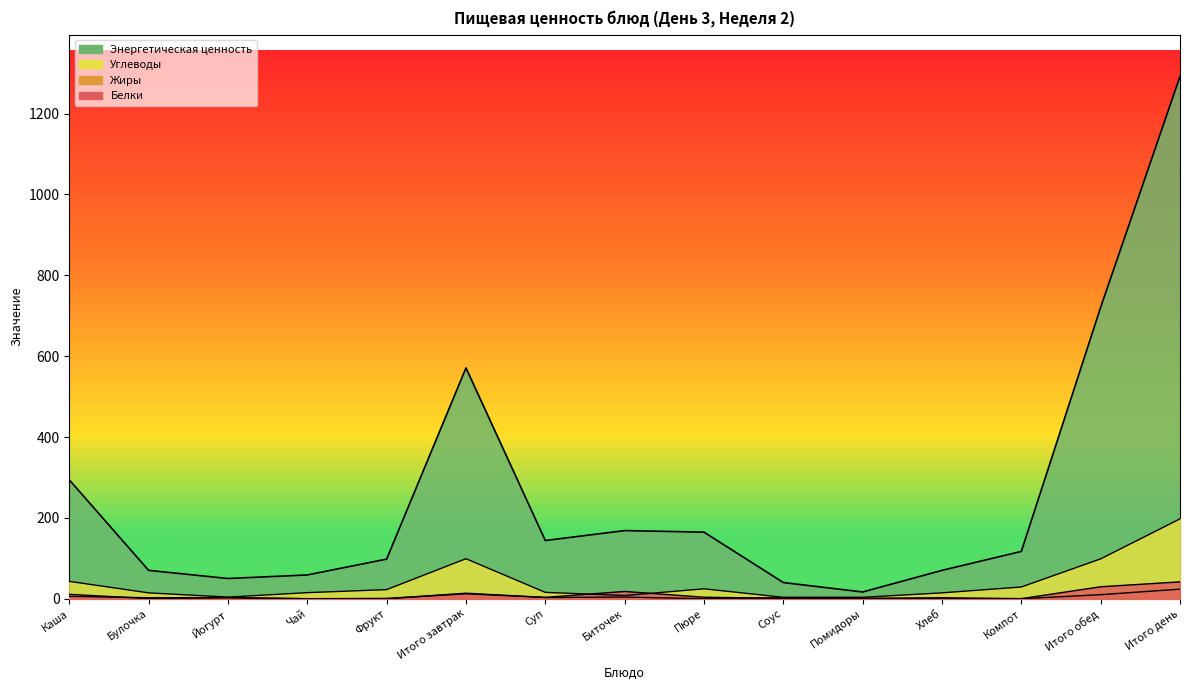

What is the value of the Белки point at the 12th from the left?

2.4